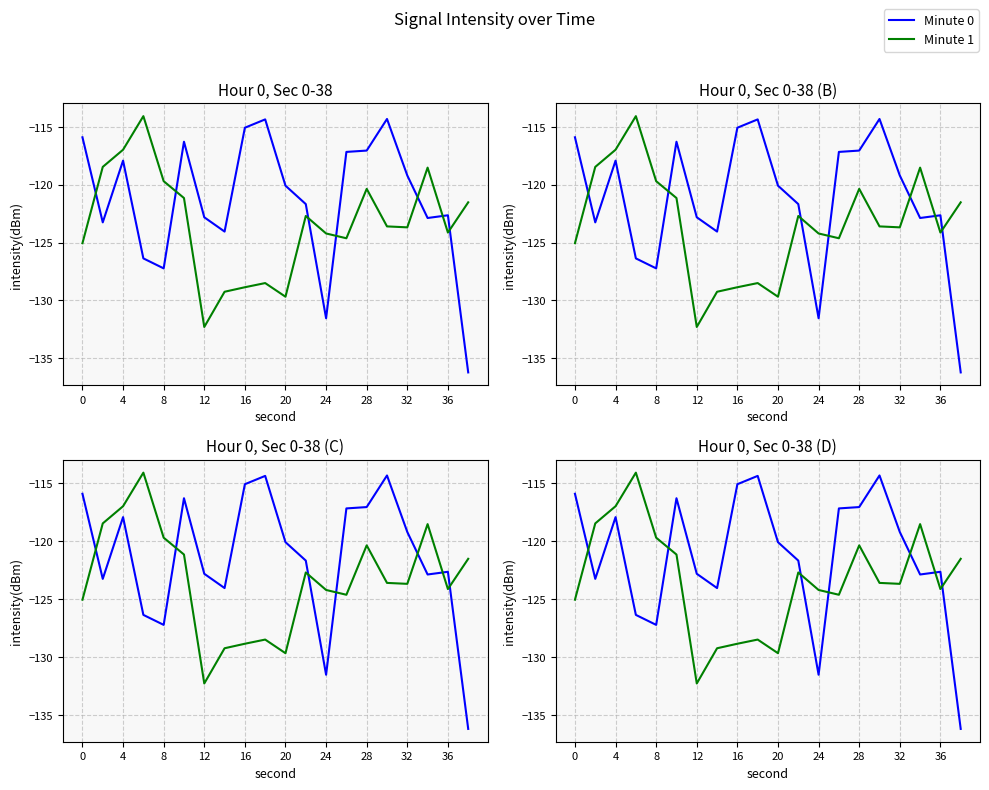

Between 28 and 18, which series saw the biggest shift?

Minute 1